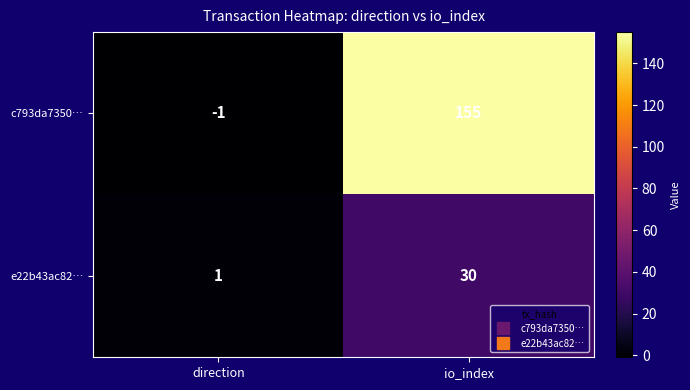

At which category does the chart reach its minimum across all series?

direction